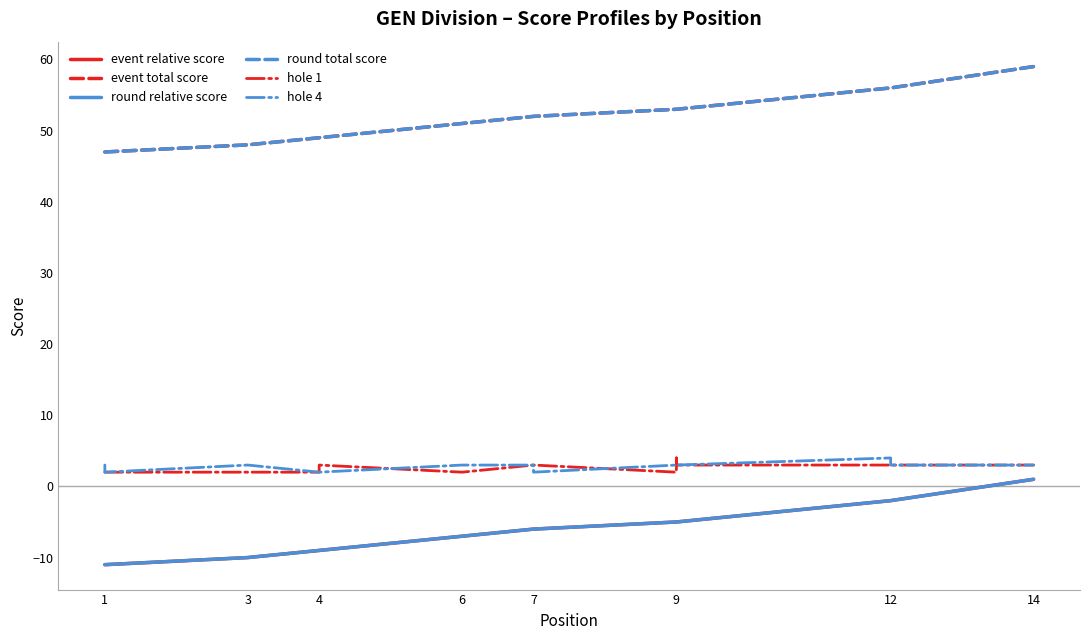

Which series has the largest total across all categories?

event total score